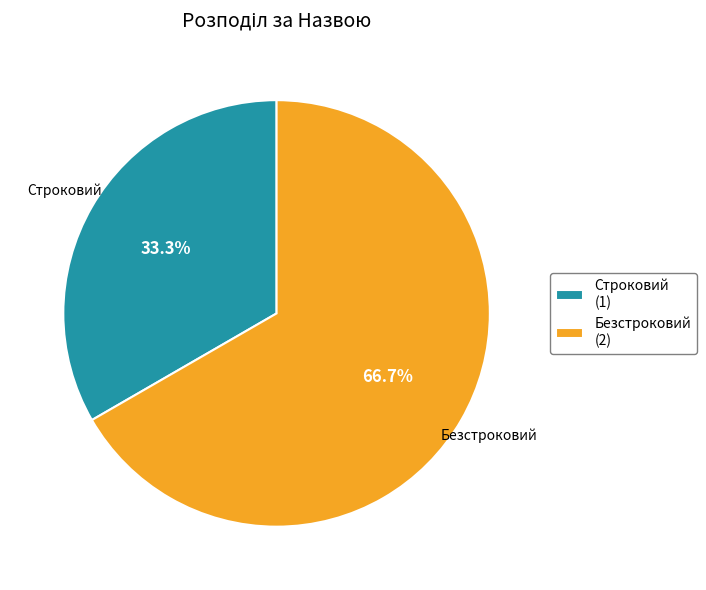

How much of the chart is everything except Строковий?

66.7%